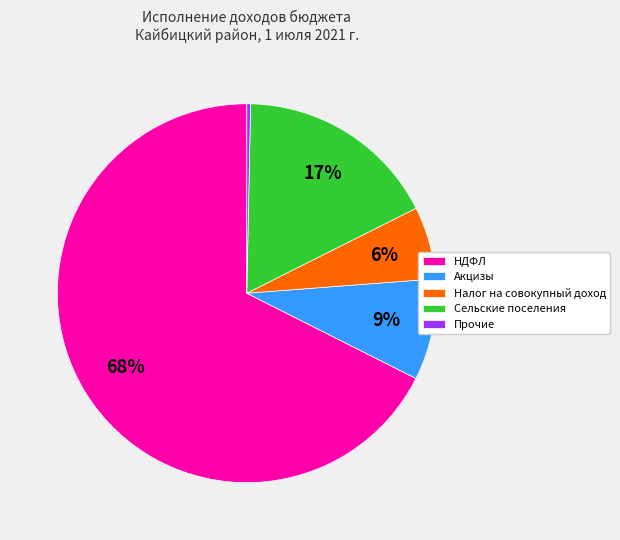

Which category has the smallest portion of the pie?

Прочие